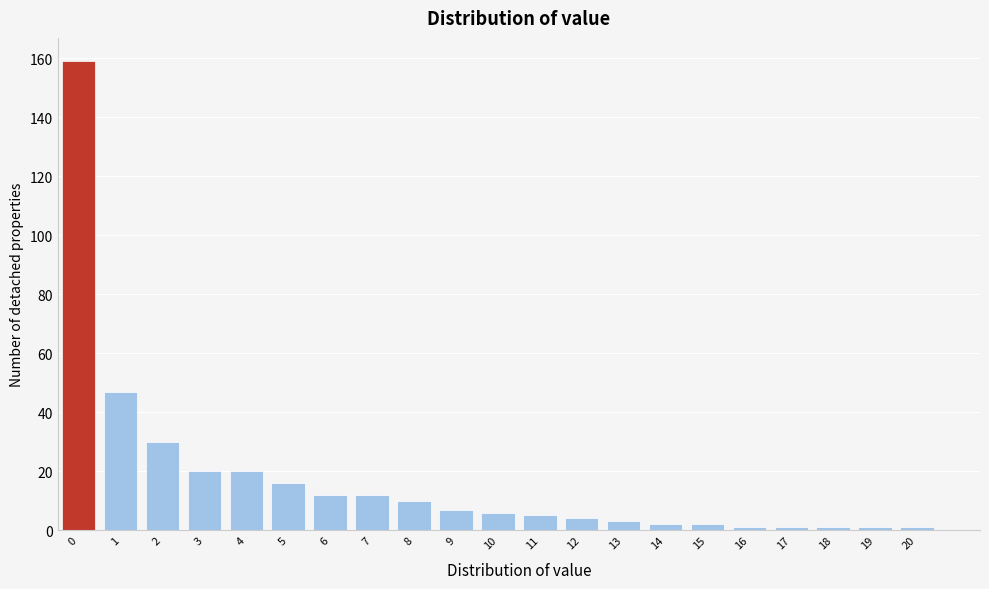

Reading left to right, extract all data points from this chart.

159	47	30	20	20	16	12	12	10	7	6	5	4	3	2	2	1	1	1	1	1